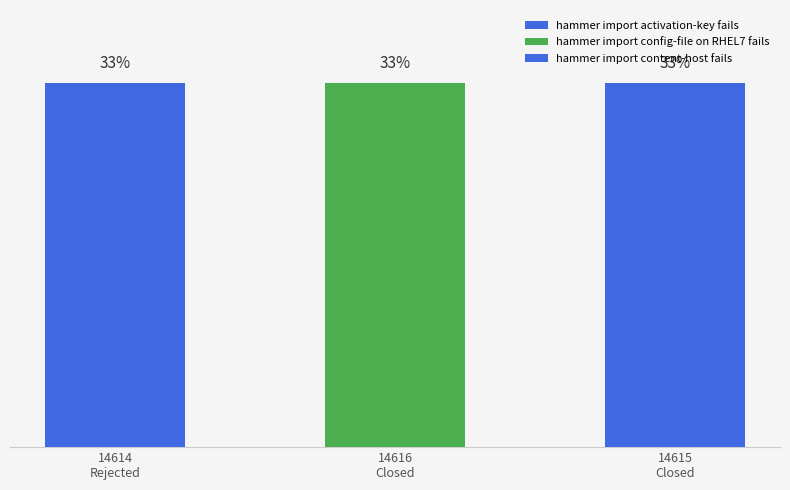

Reading left to right, extract all data points from this chart.

hammer import activation-key fails=14614	hammer import config-file on RHEL7 fails=14616	hammer import content-host fails=14615